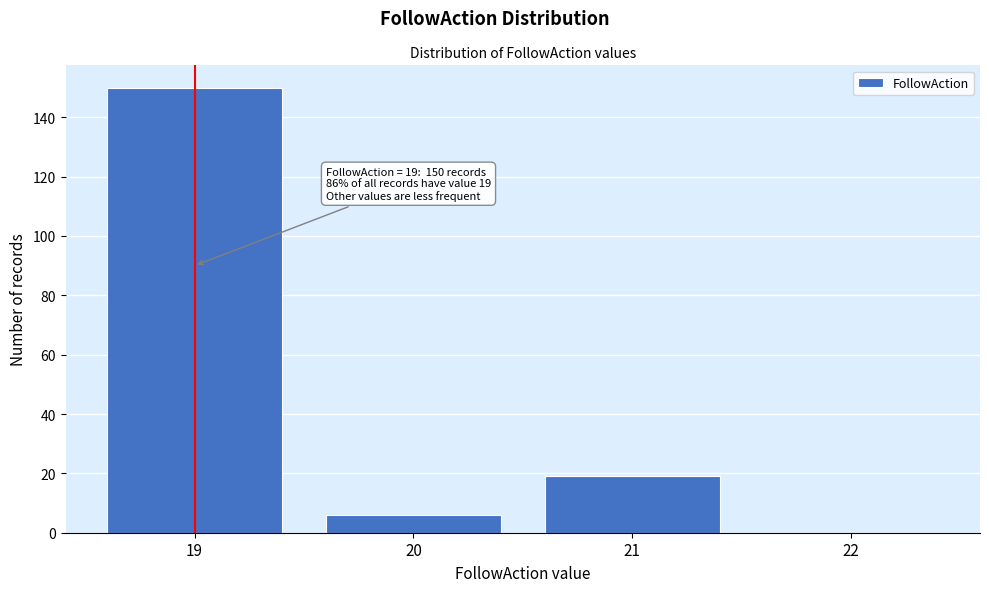

Reading left to right, what are all the values shown in this chart?

19=150	20=6	21=19	22=0